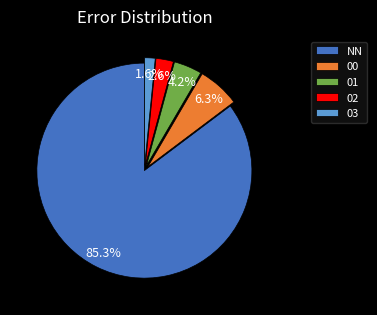

Rank the categories by value from highest to lowest.

NN, 00, 01, 02, 03